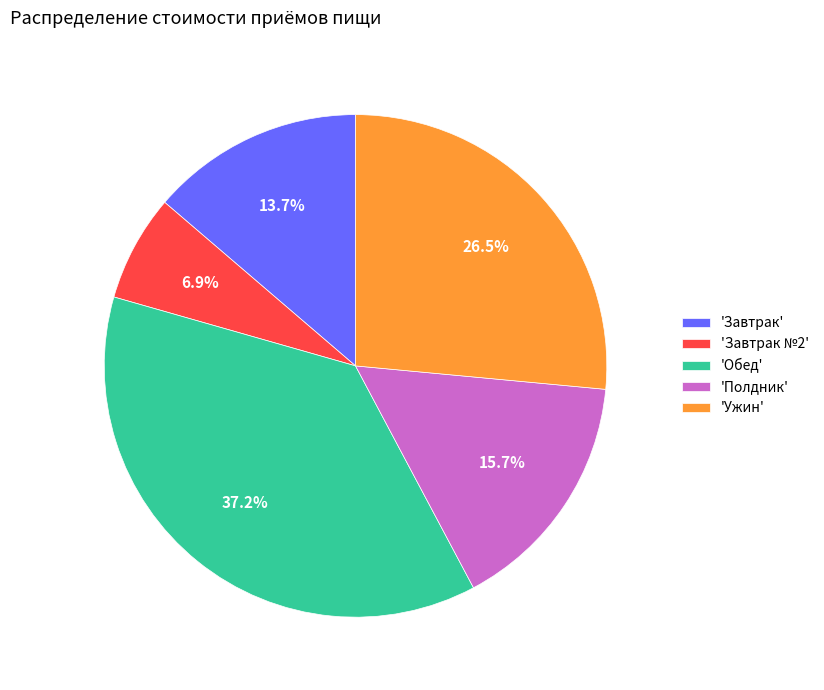

Which category has the smallest portion of the pie?

'Завтрак №2'